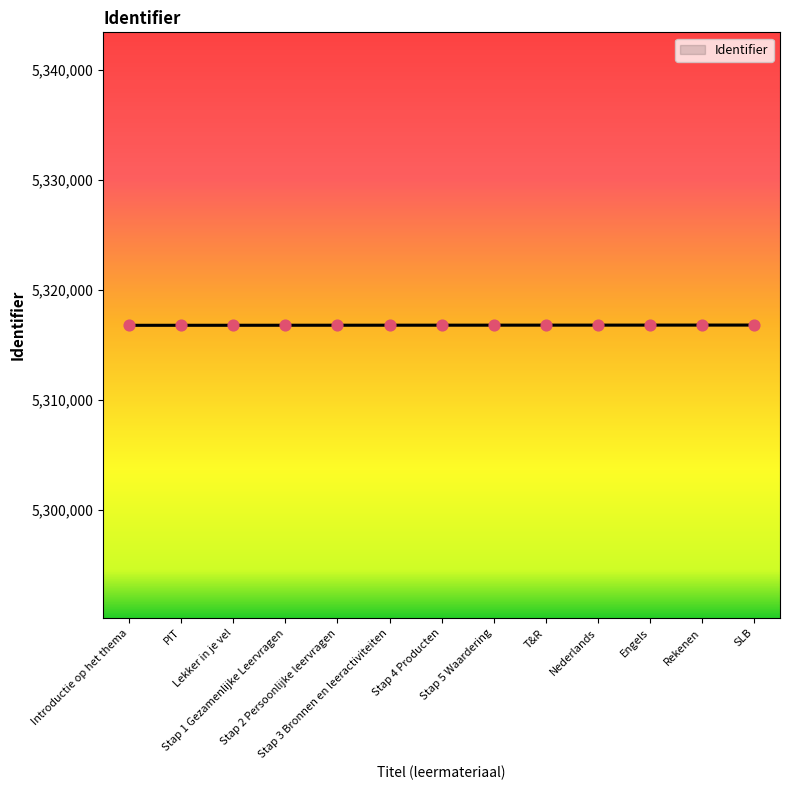

What is the maximum value shown in the chart?

5316794